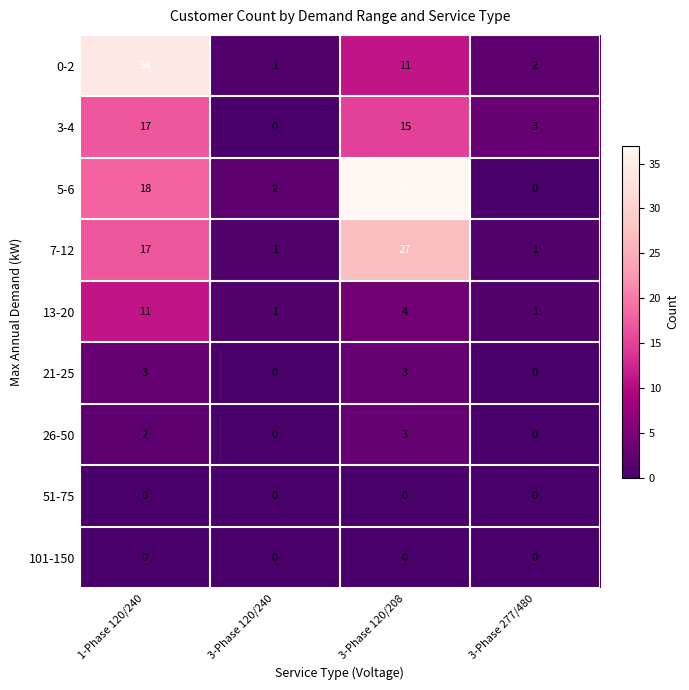

Which category has the lowest value in the 5-6 series?

3-Phase 277/480